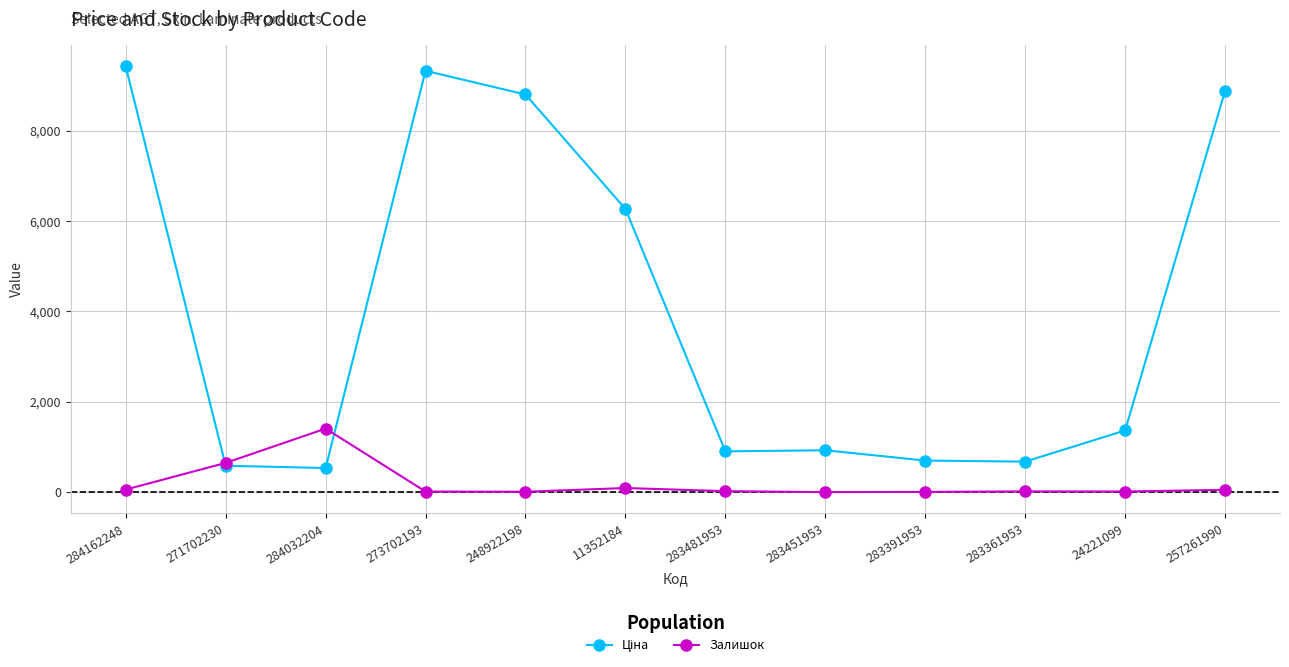

What is the difference between the maximum and minimum values in the Залишок series?

1405.0